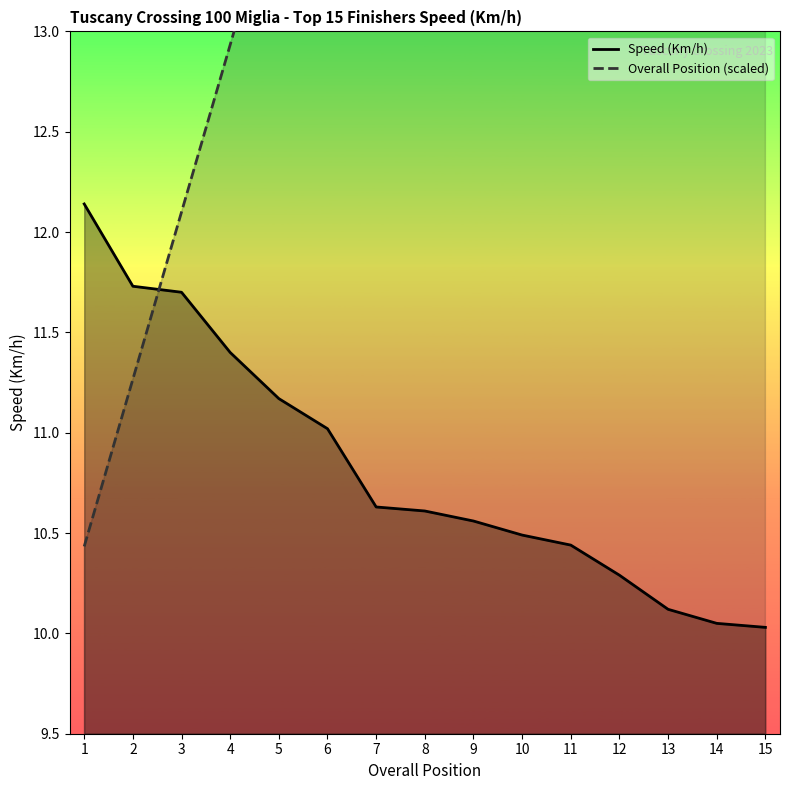

What is the difference between the Overall Position values at 9 and 2?

5.8